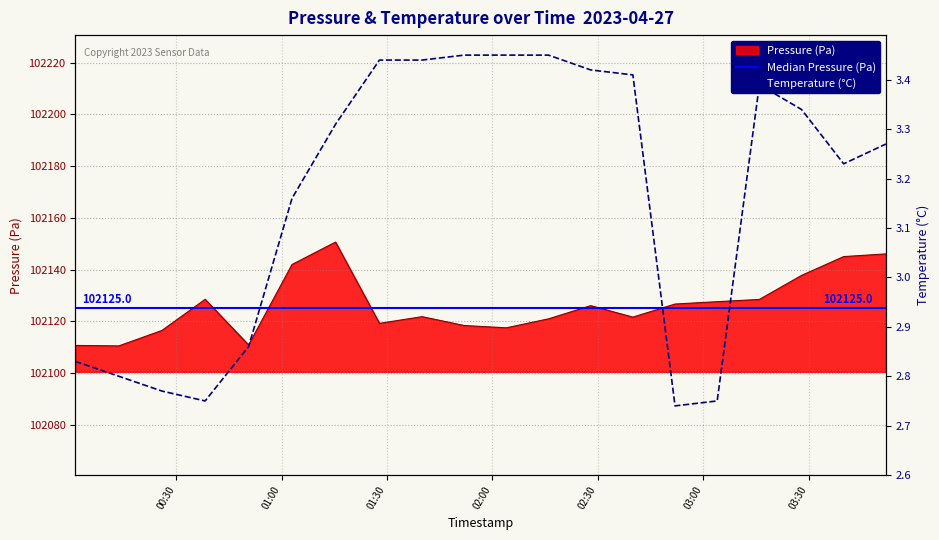

At how many categories does at least one series exceed 31908?

20